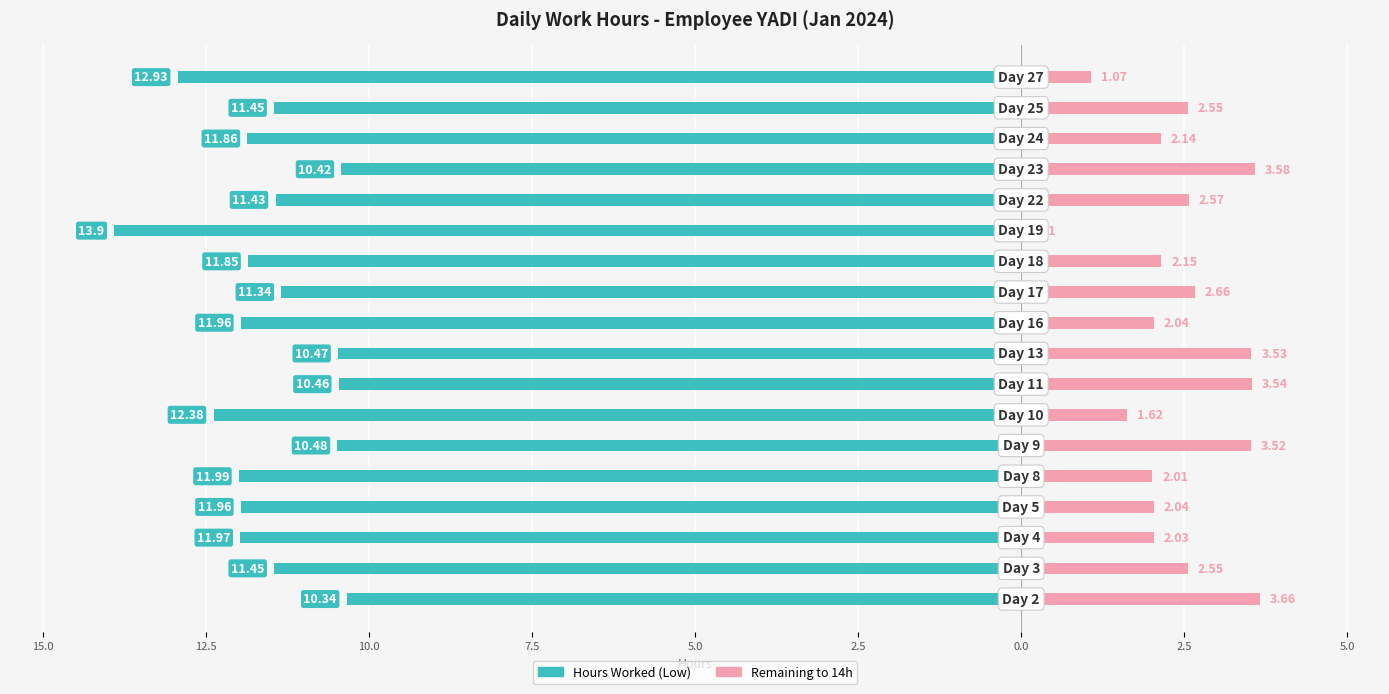

Which series has the largest range (max minus min)?

Hours Worked